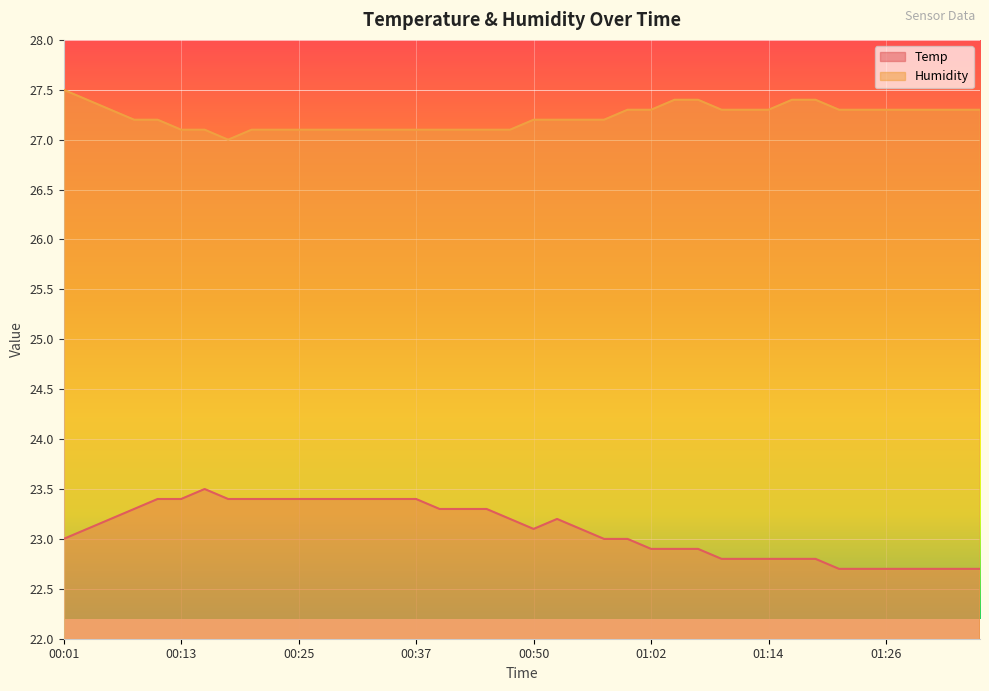

What is the sum of the Humidity values at 01:07 and 01:09?

54.7